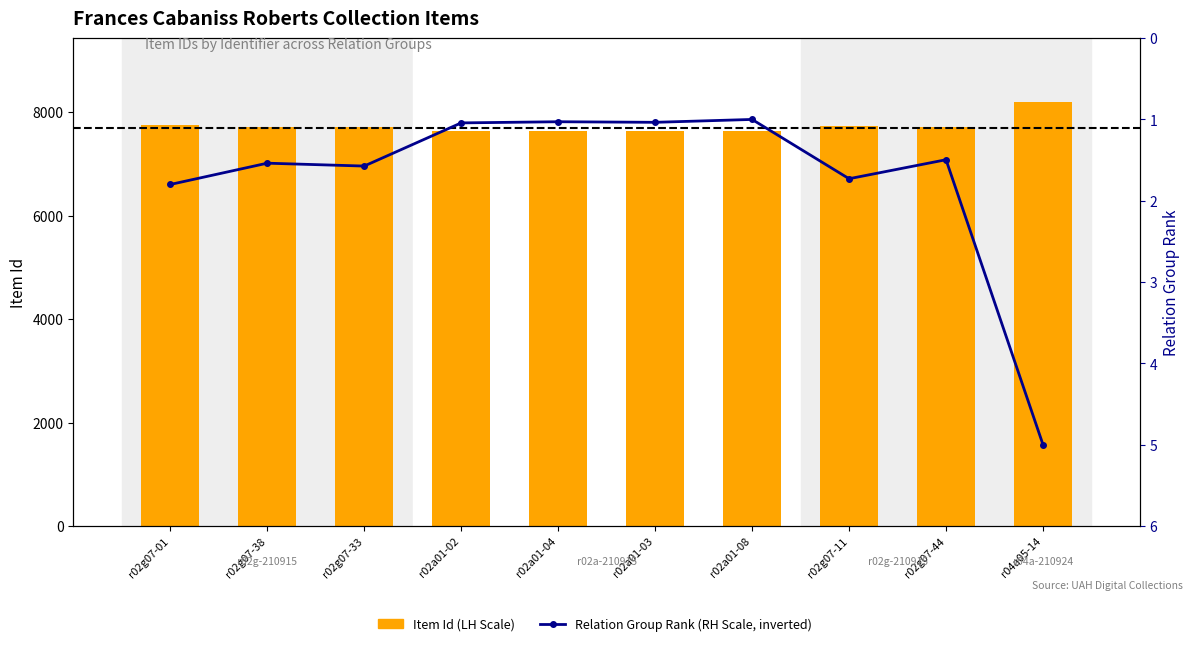

What is the sum of all Relation Group Rank (RH Scale, inverted) values?

17.2